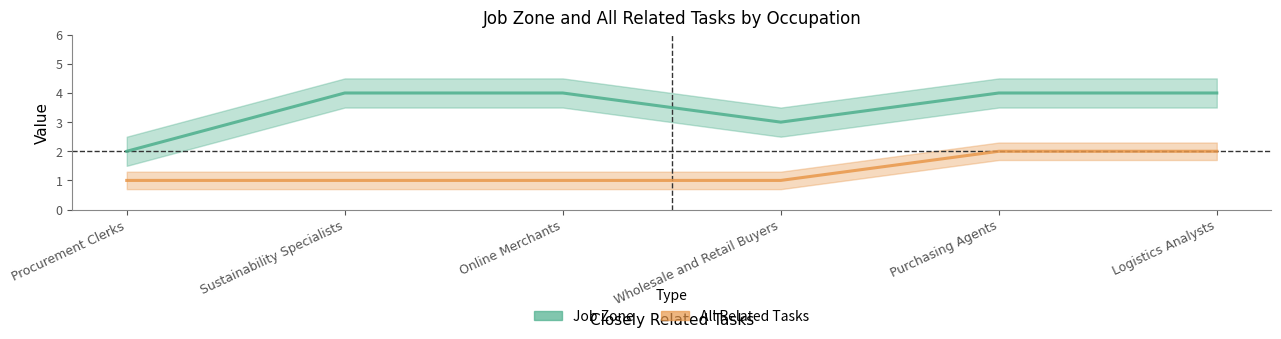

What position from the left is Wholesale and Retail Buyers?

4